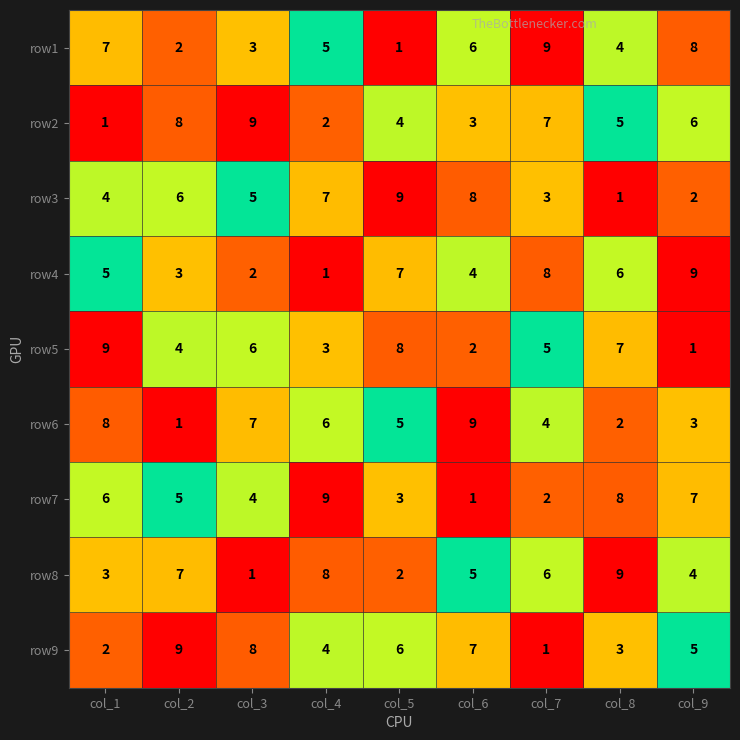

Is it true that row8 equals 2 at col_5?

True